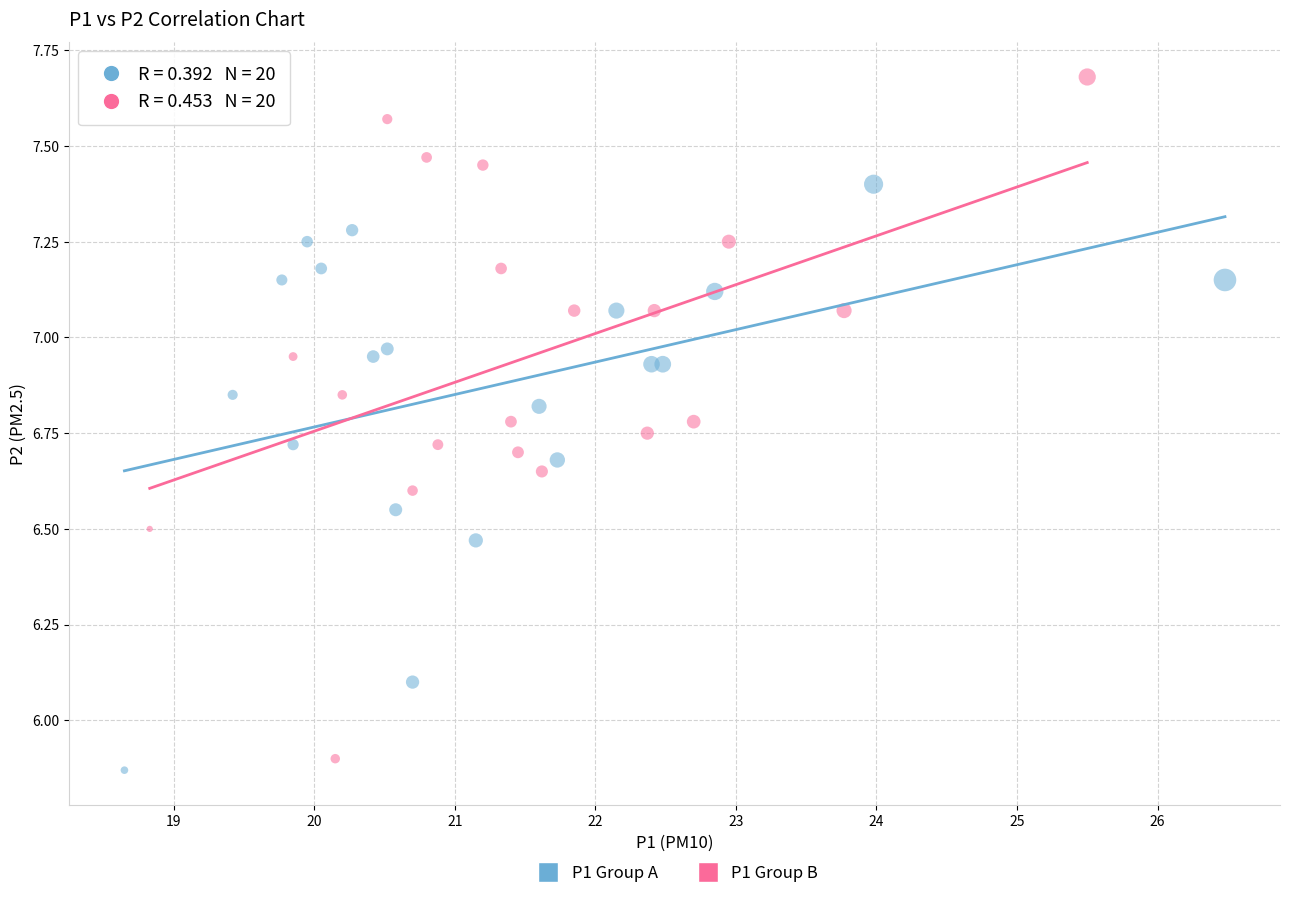

Which series contains the lowest Y value?

P1 Group A